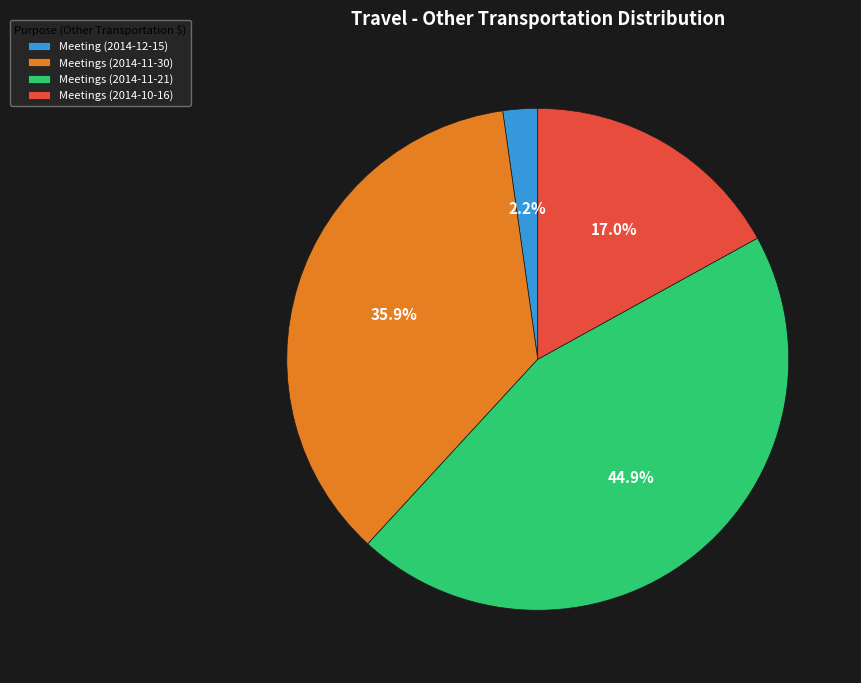

What is the largest slice in the pie chart?

Meetings (2014-11-21)